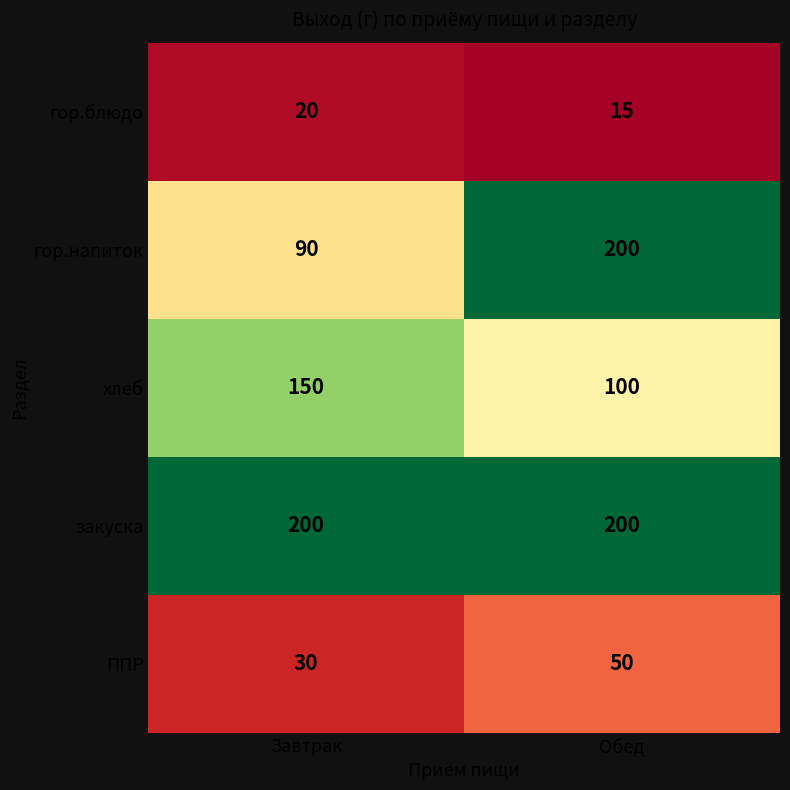

Reading left to right, transcribe all the data shown in this chart.

гор.блюдо: Завтрак=20	Обед=15
гор.напиток: Завтрак=90	Обед=200
хлеб: Завтрак=150	Обед=100
закуска: Завтрак=200	Обед=200
ППР: Завтрак=30	Обед=50